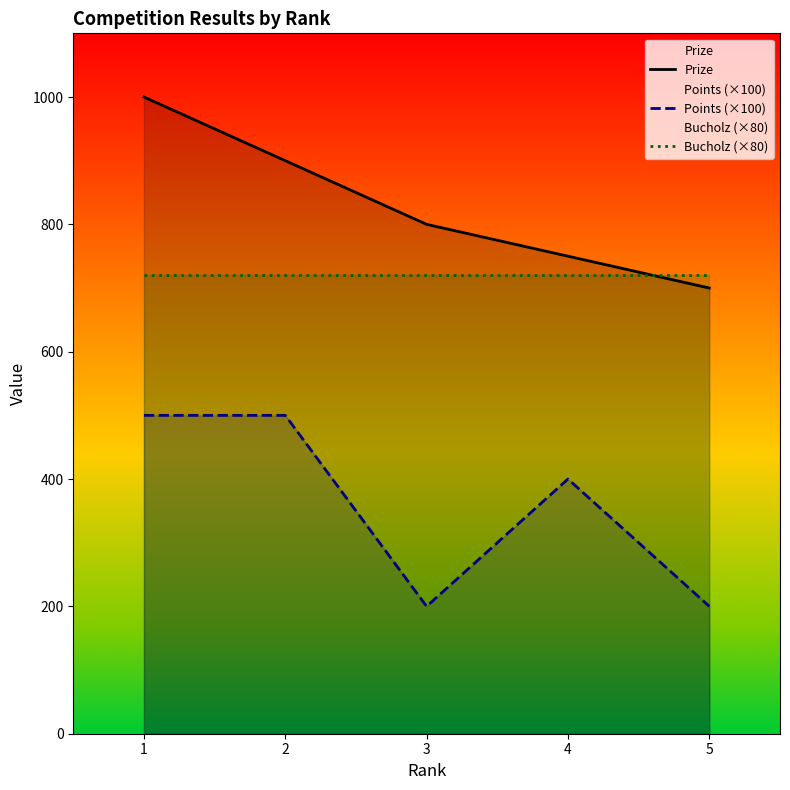

Where is the first local maximum for Points (×100)?

4